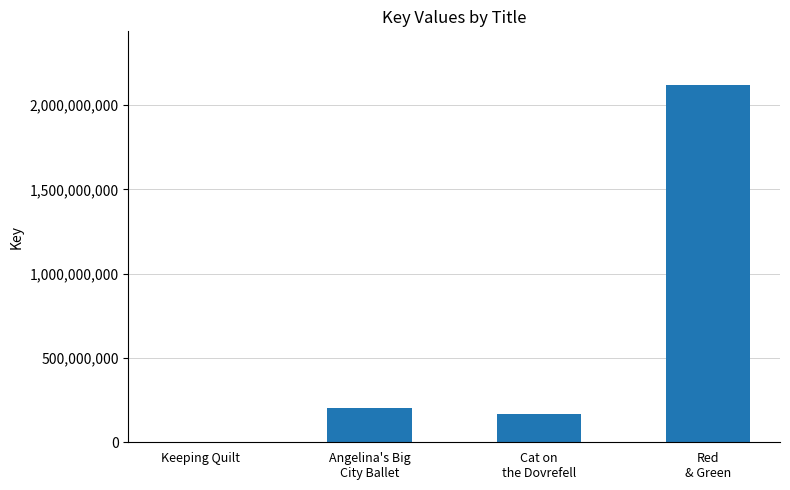

What is the maximum value shown in the chart?

2120301450